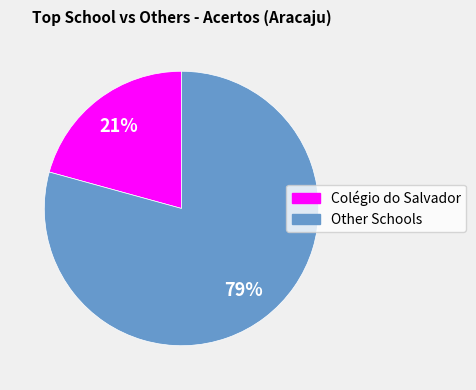

To the nearest percent, what is the average slice percentage?

50%